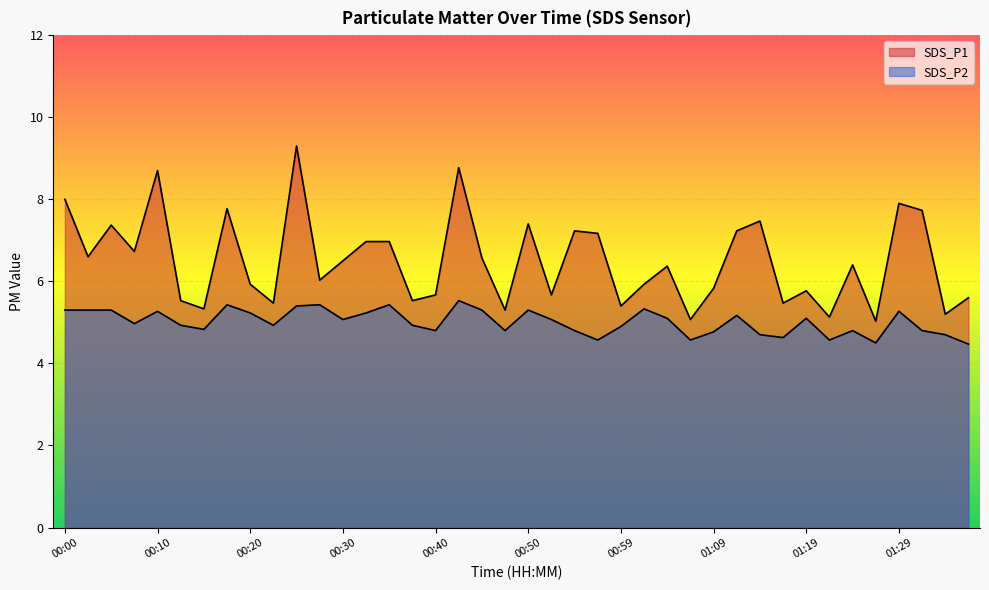

True or false: SDS_P1 has a value of 11.0 at 00:35.

False